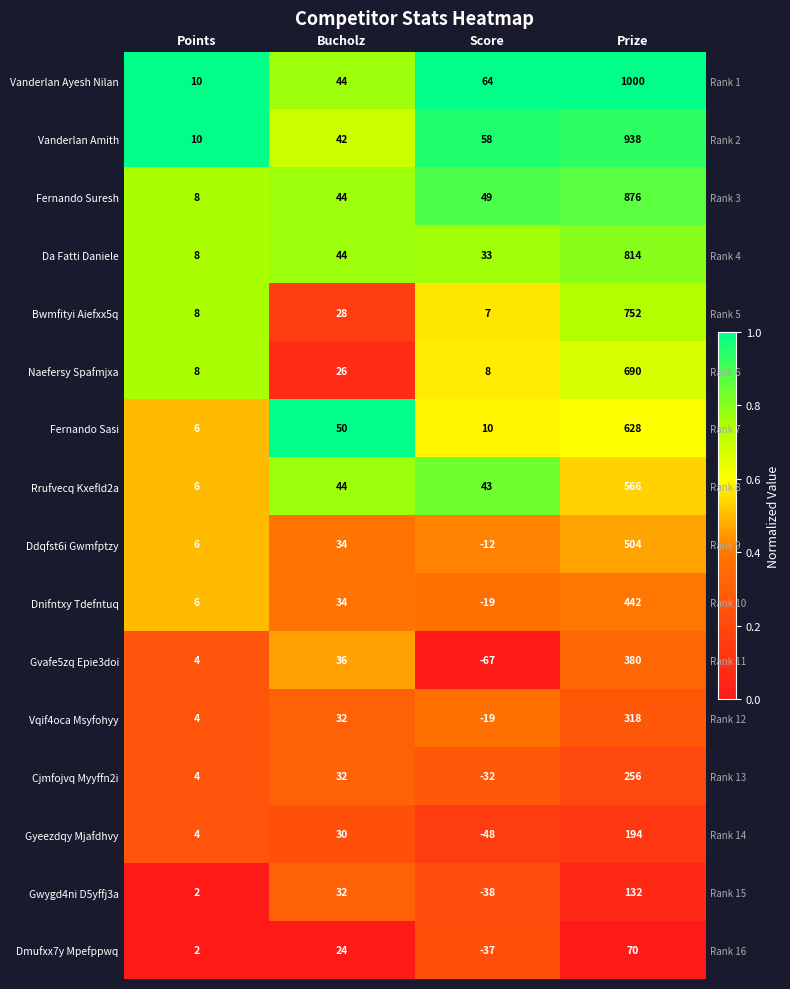

Is it true that Naefersy Spafmjxa equals 0.4 at Points?

False